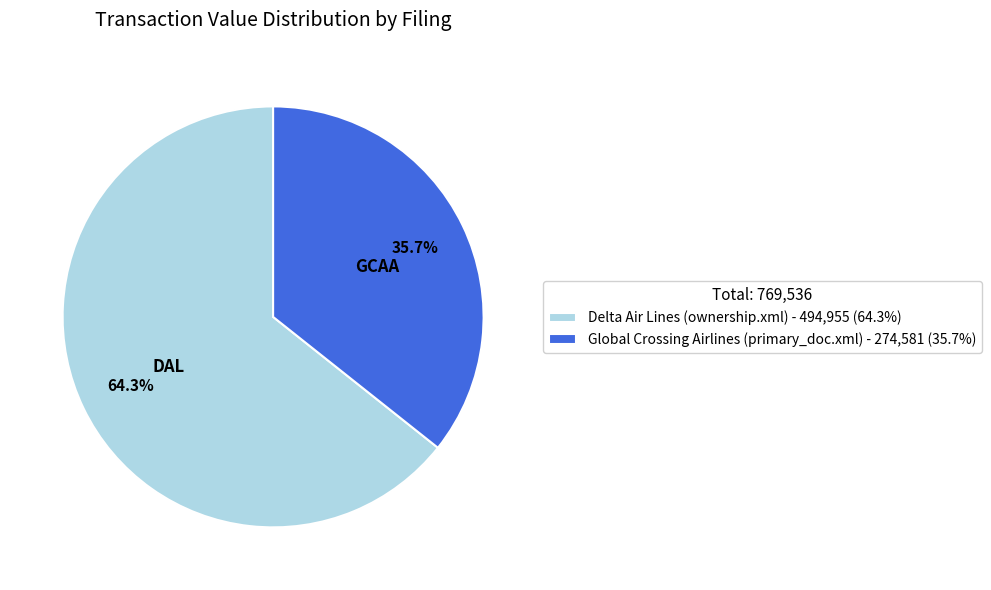

Combined, what portion of the pie is Global Crossing Airlines (primary_doc.xml) and Delta Air Lines (ownership.xml)?

100.0%